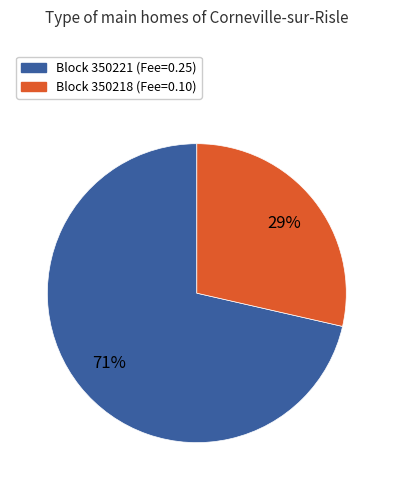

Is there a majority slice in this chart?

Yes